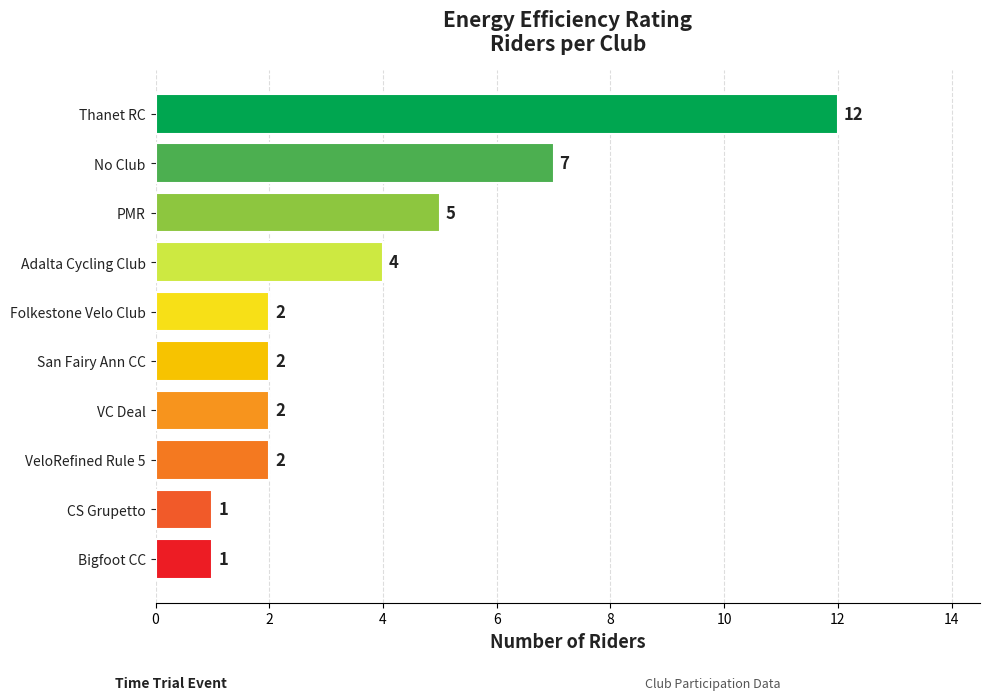

What is the value of the 2nd bar from the top?

7